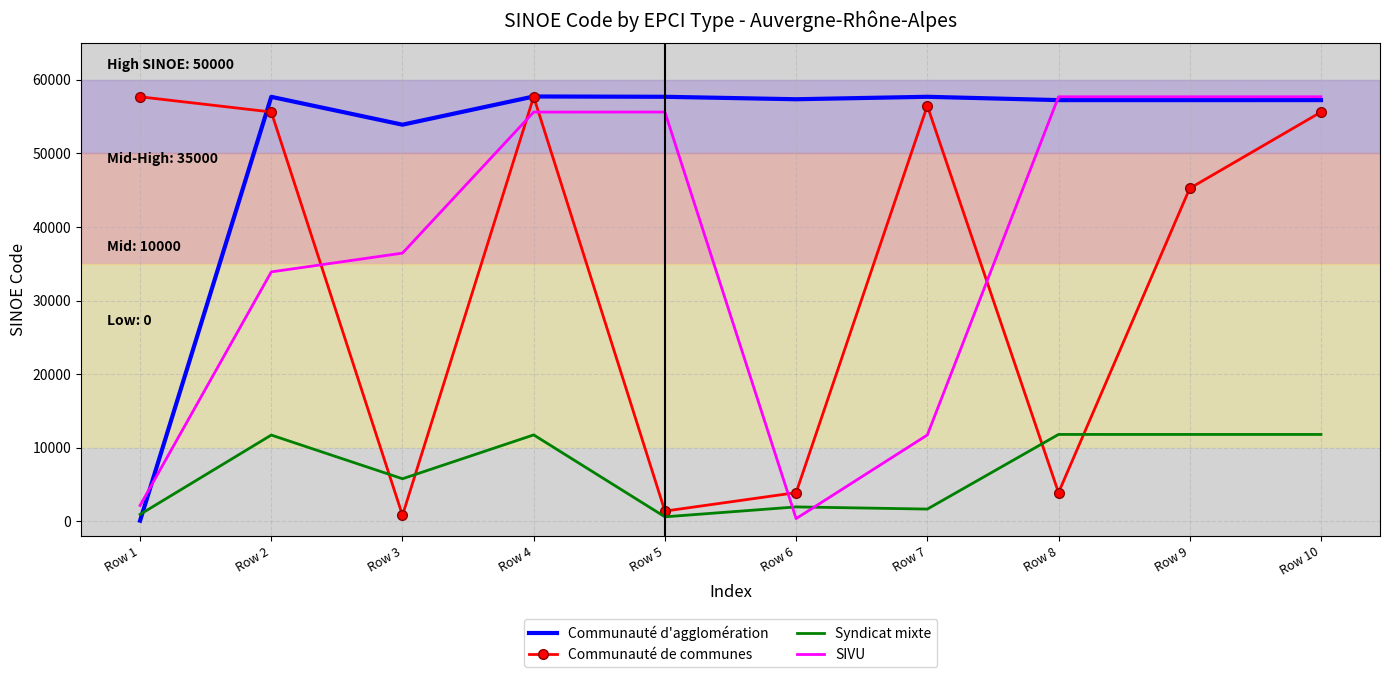

What is the lowest value of the Communauté de communes series?

807